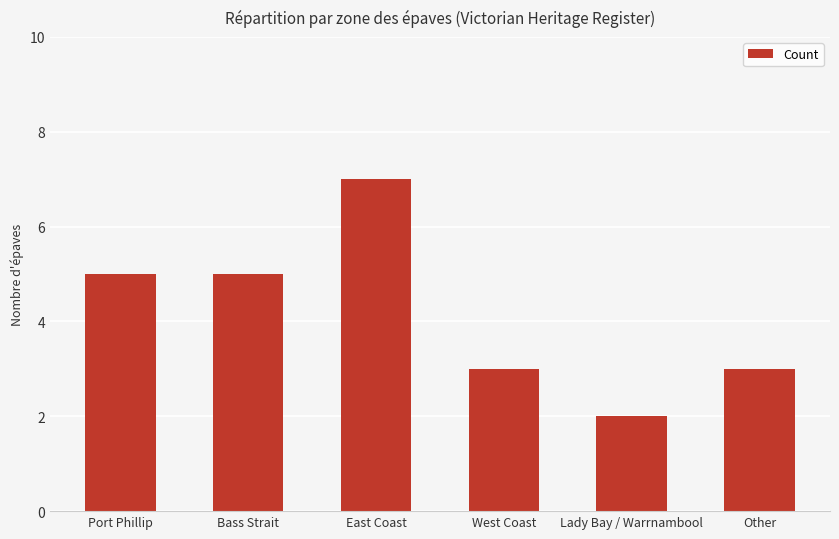

What is the greatest value displayed?

7